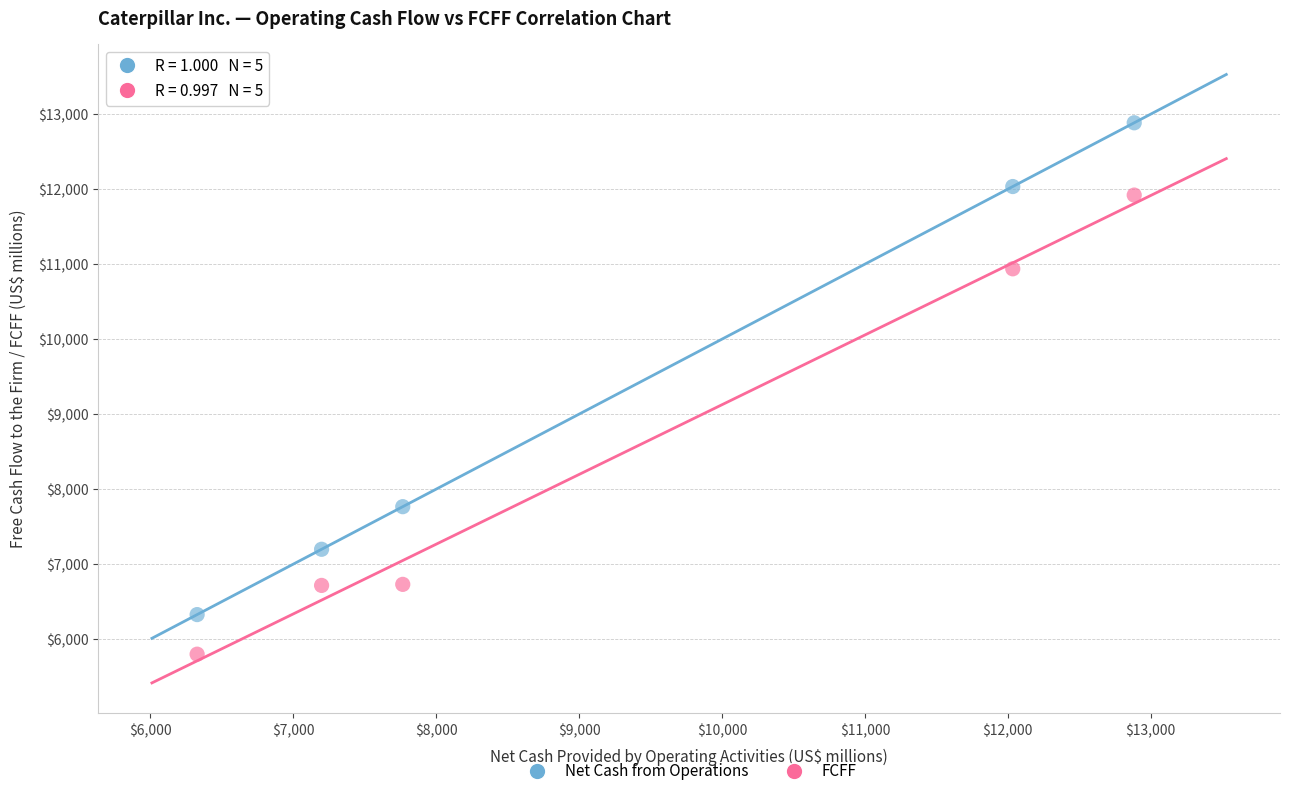

In the FCFF series, what Y value is closest to 8860?

10938